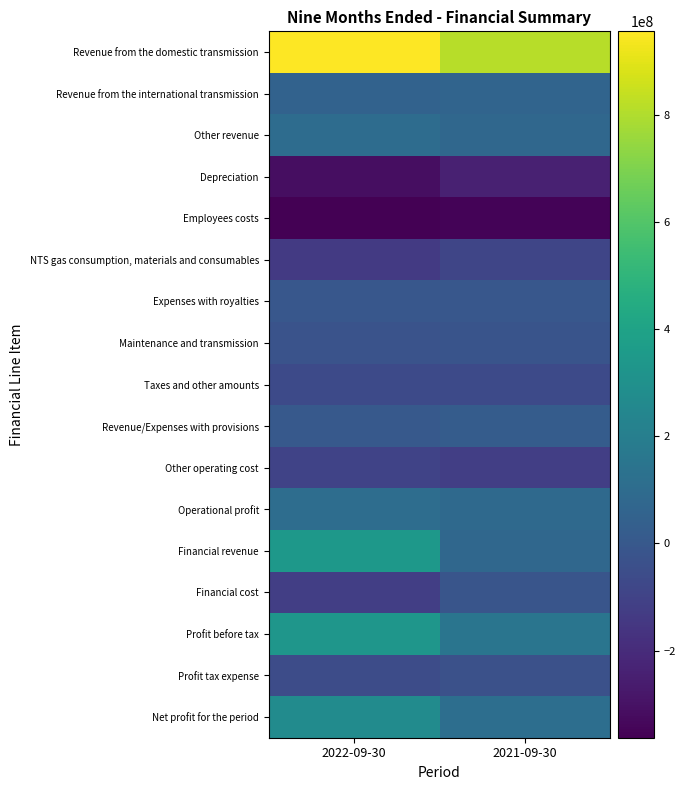

Which series has the largest total across all categories?

Revenue from the domestic transmission